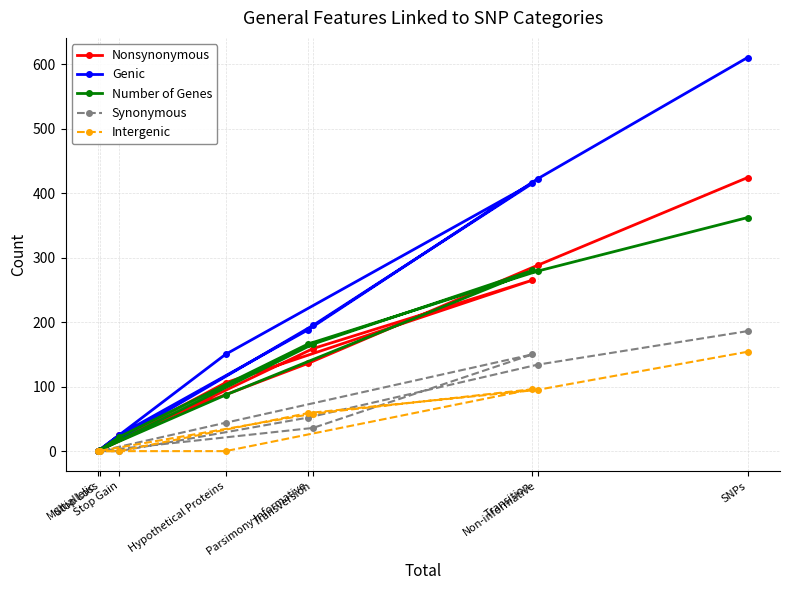

What is the total value across all series at Transition?

1206